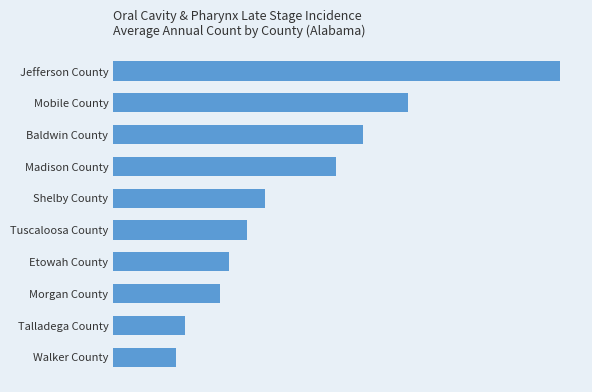

How many data points are above 17?

4